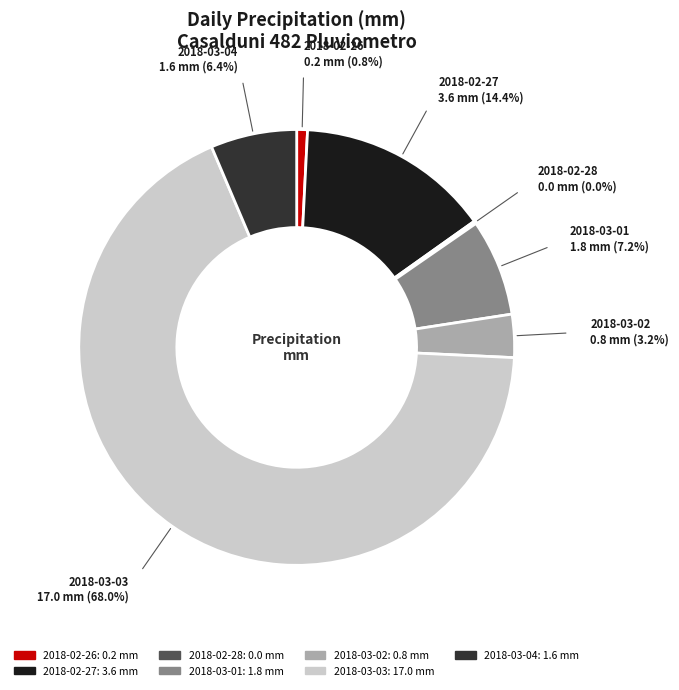

Which category has the smallest portion of the pie?

2018-02-28